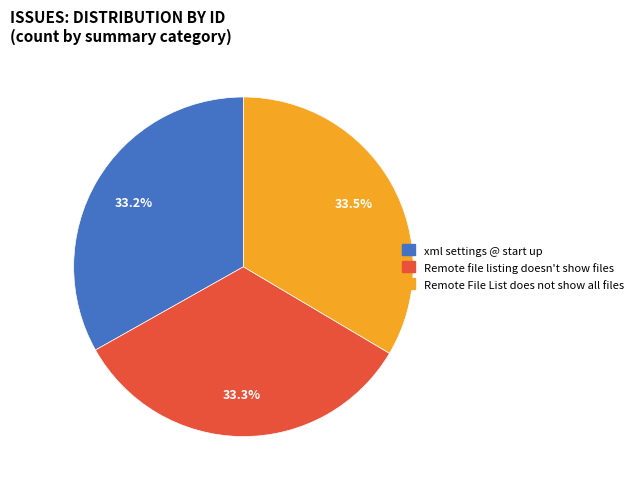

Count the number of slices in the pie.

3